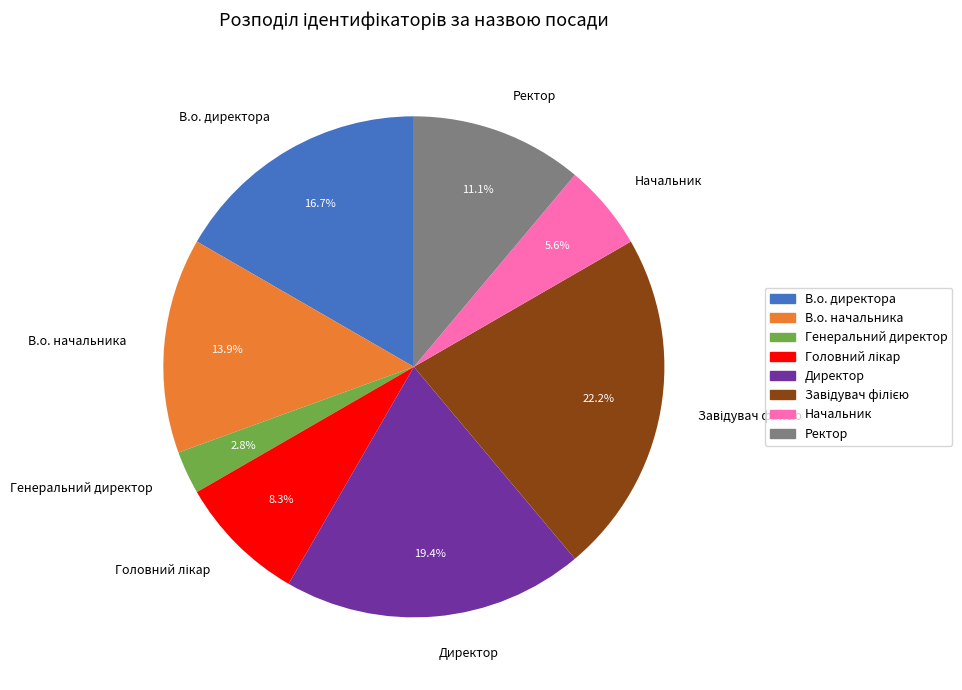

Count the number of slices in the pie.

8